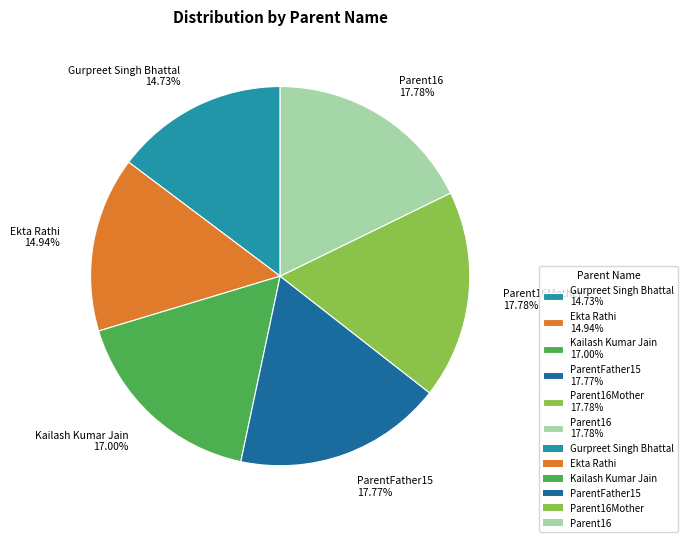

Which has a higher value, Kailash Kumar Jain 17.00% or Ekta Rathi 14.94%?

Kailash Kumar Jain 17.00%